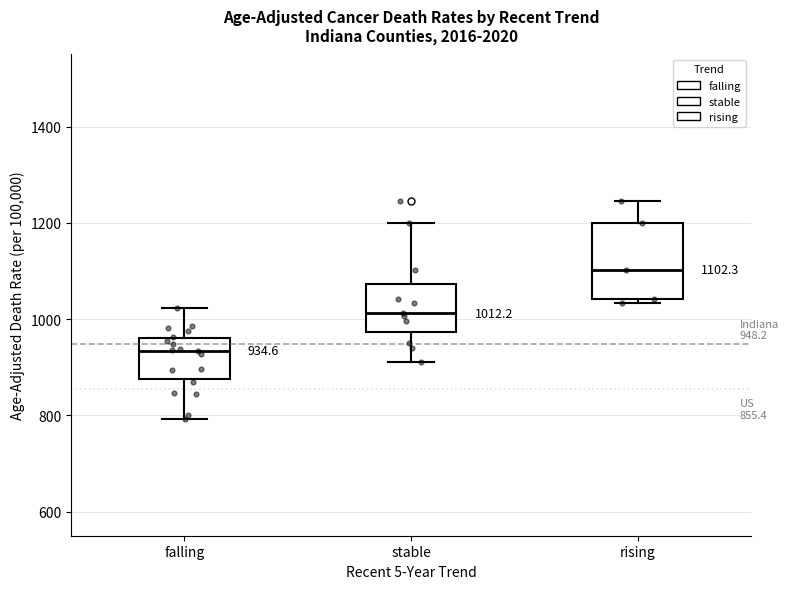

Comparing the boxes themselves (not the whiskers), which one is the tallest?

rising